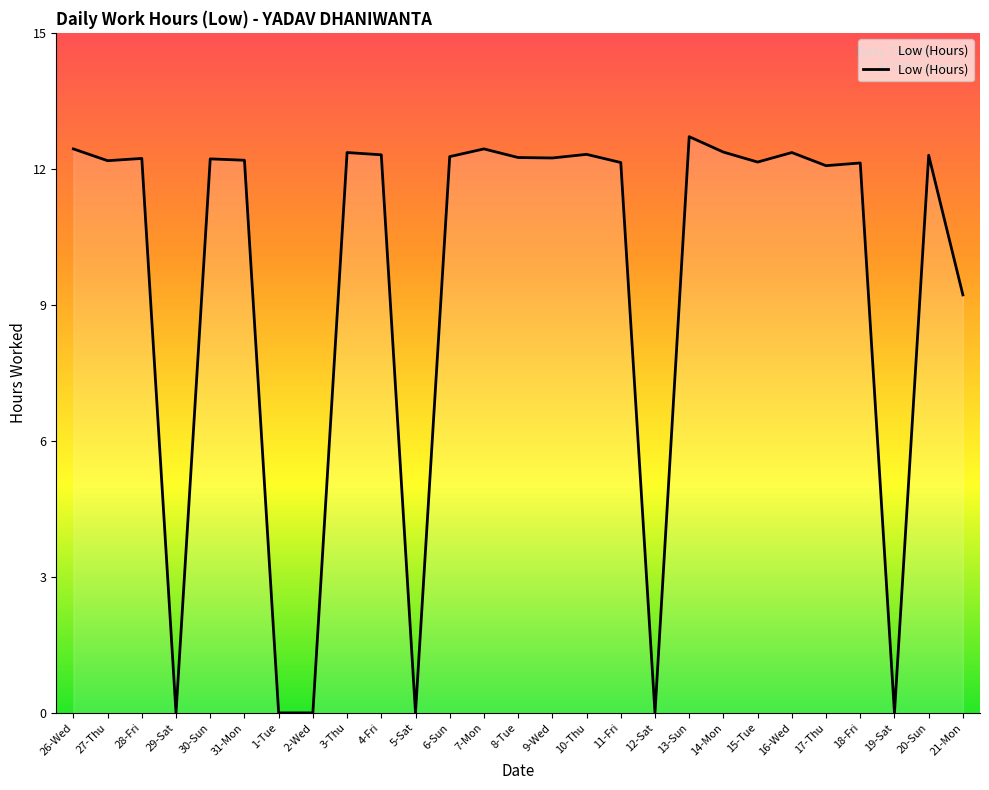

What is the maximum value shown in the chart?

12.7